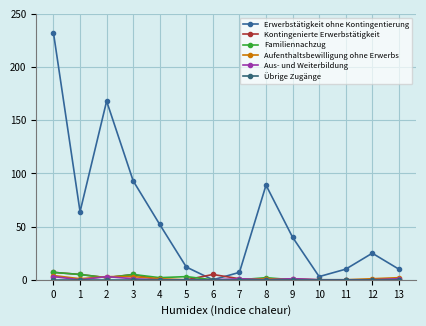

True or false: Aus- und Weiterbildung has a value of 0 at 5.

True